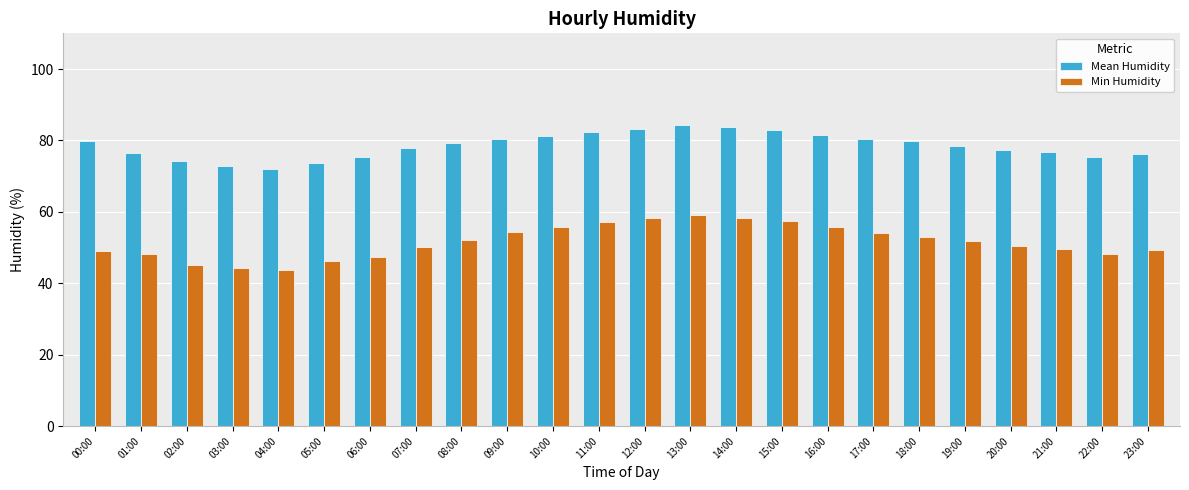

What is the minimum value shown in the chart?

43.8